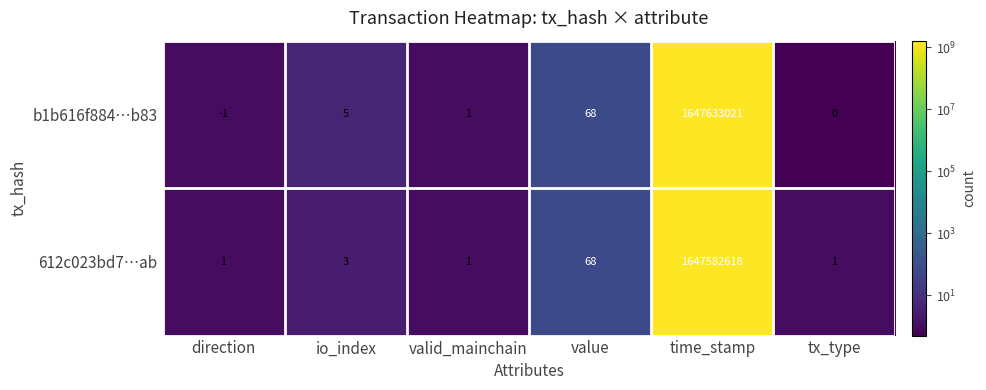

Which series changed the most between direction and tx_type?

b1b616f884…b83